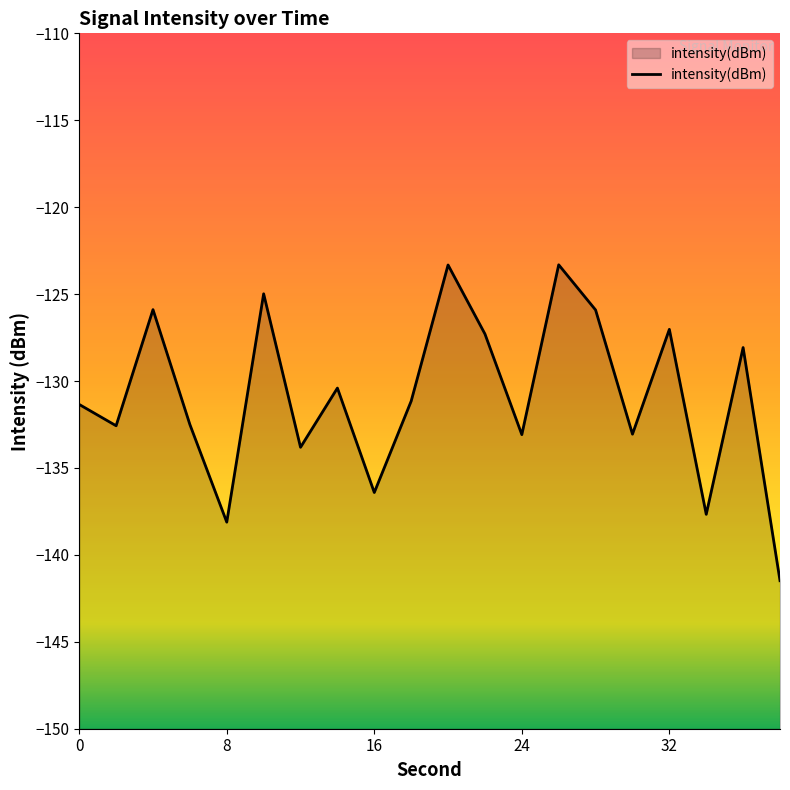

What is the difference between the maximum and minimum values?

18.2